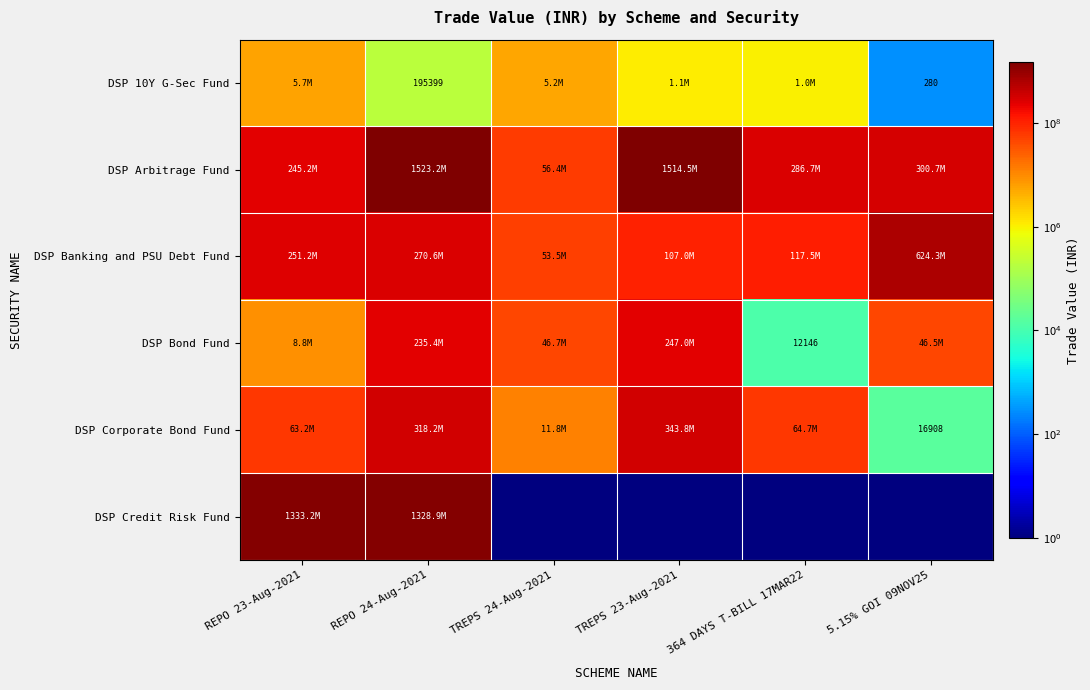

Between REPO 23-Aug-2021 and 364 DAYS T-BILL 17MAR22, which is larger?

REPO 23-Aug-2021